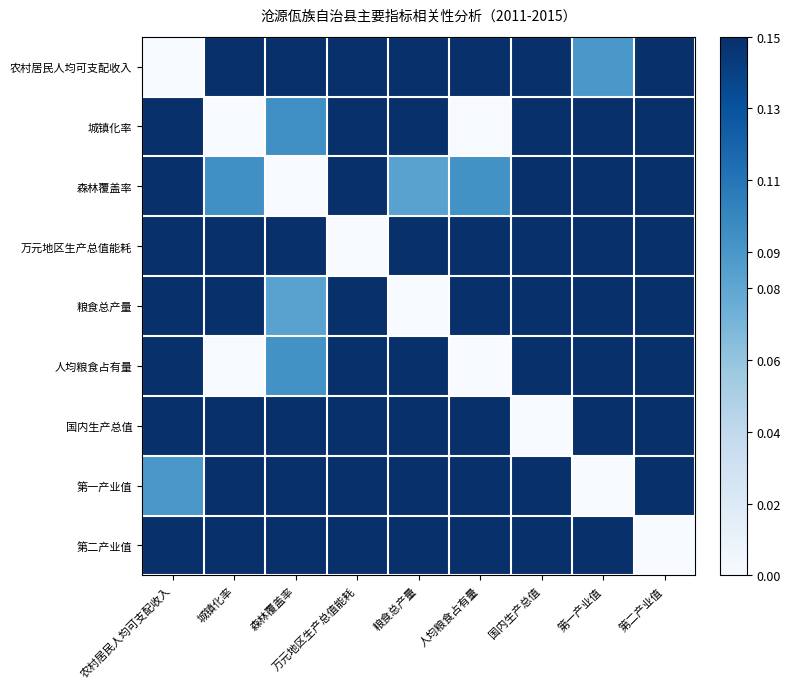

At how many categories does at least one series exceed 0?

9